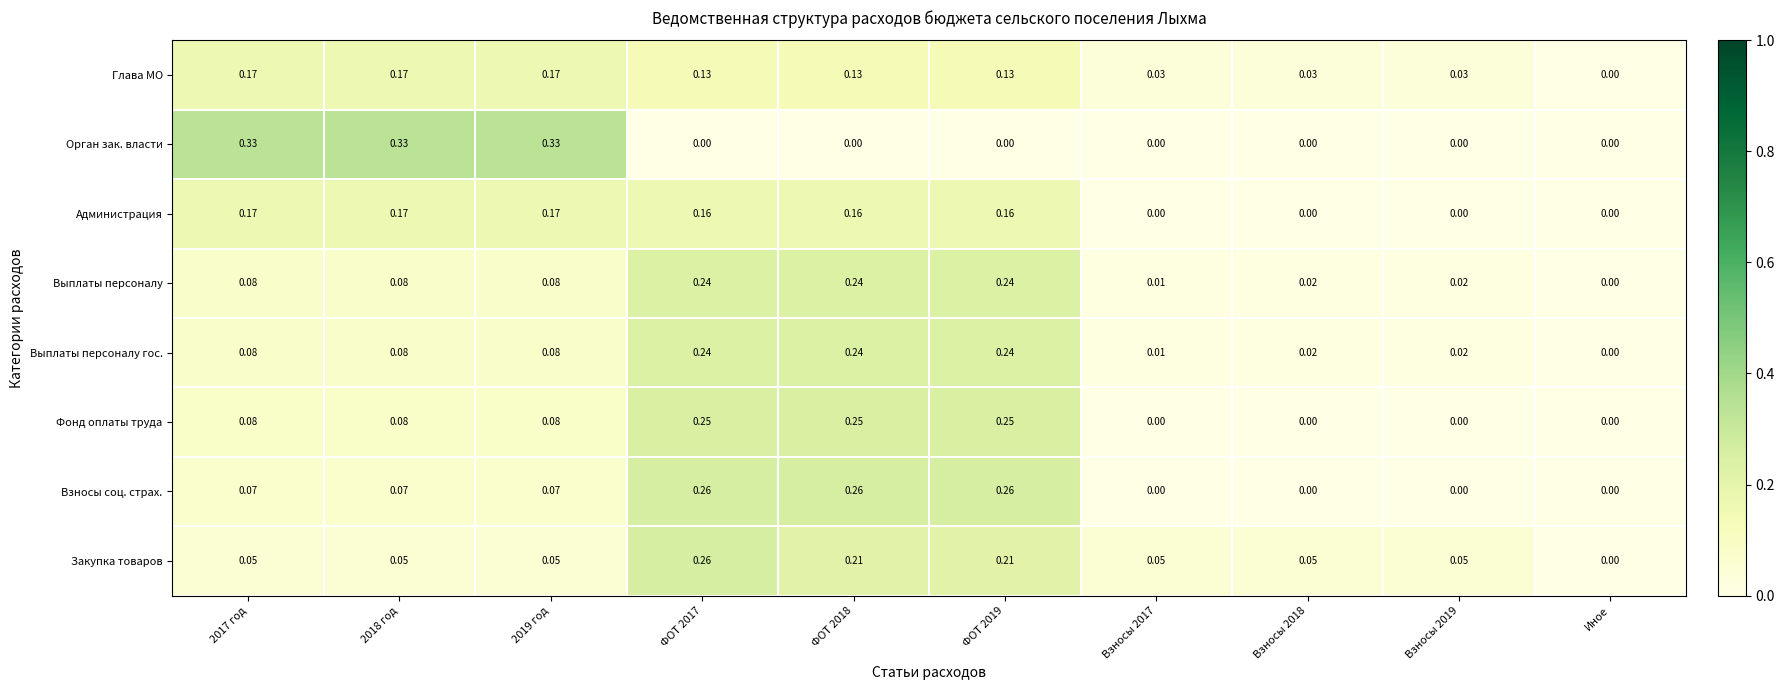

Which series has the largest range (max minus min)?

Орган зак. власти